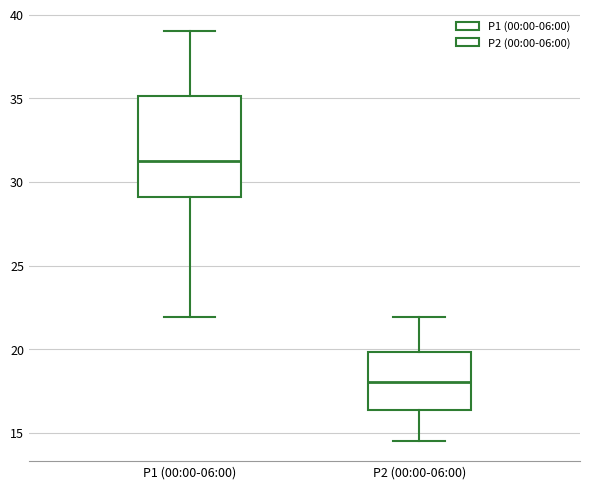

Reading left to right, read every box against the y-axis: the position of its median line, the range the box covers, and the ends of its whiskers. The values are not printed on the chart, so give them approximately, as read against the axis.

P1 (00:00-06:00): median 31.0, box 29.0 to 35.0, whiskers 22.0 to 39.0
P2 (00:00-06:00): median 18.0, box 16.5 to 20.0, whiskers 14.5 to 22.0